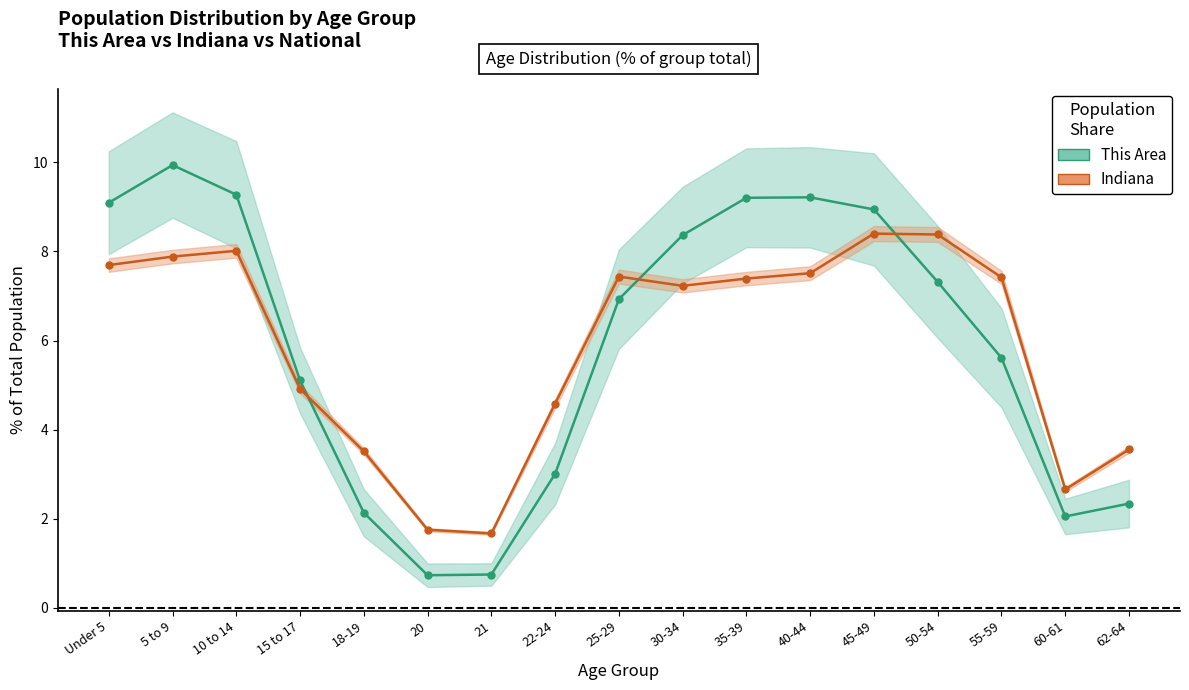

How many times do This Area and Indiana cross each other?

3